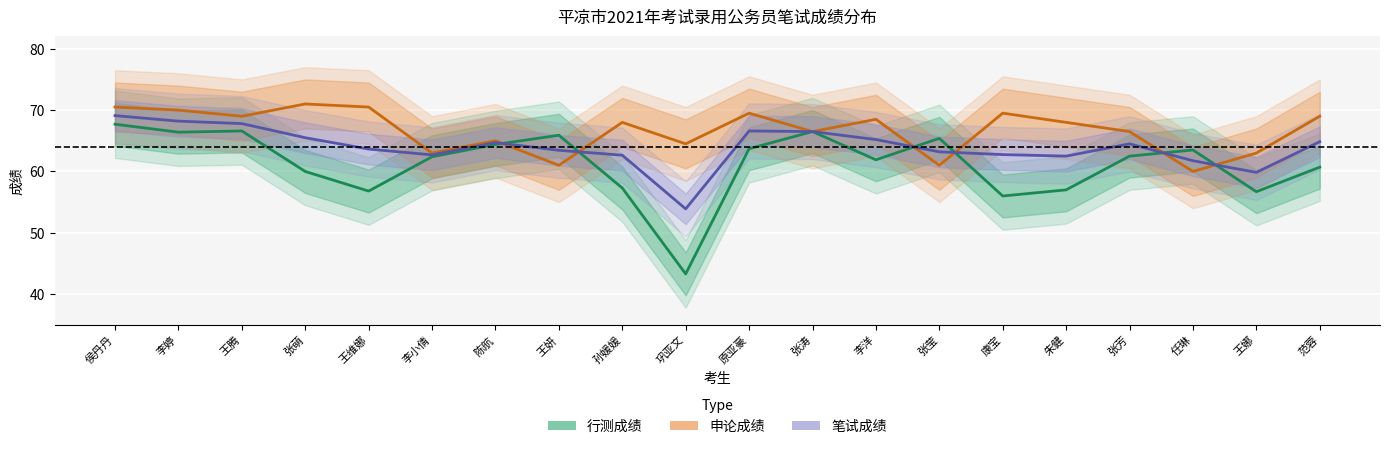

Is the value of 笔试成绩 at 王娜 greater than the value of 申论成绩 at 王维娜?

No